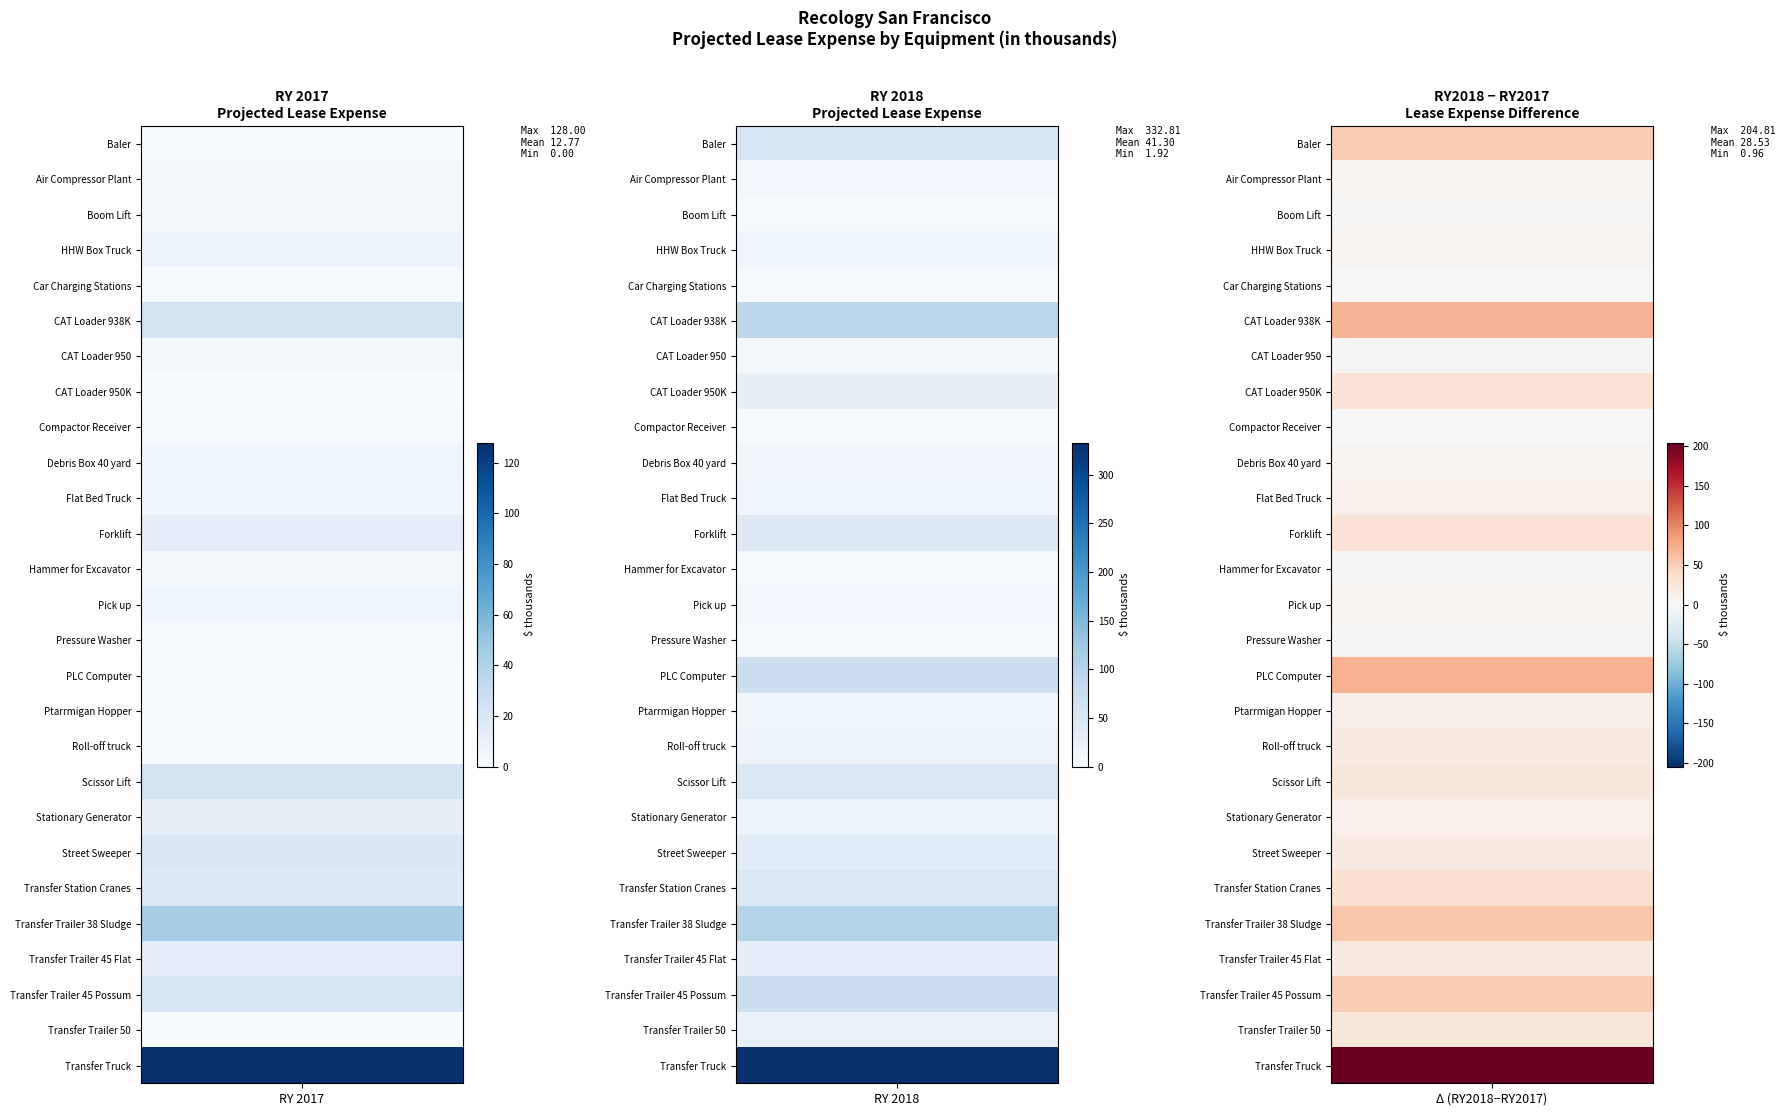

Which series has the largest total across all categories?

Transfer Truck